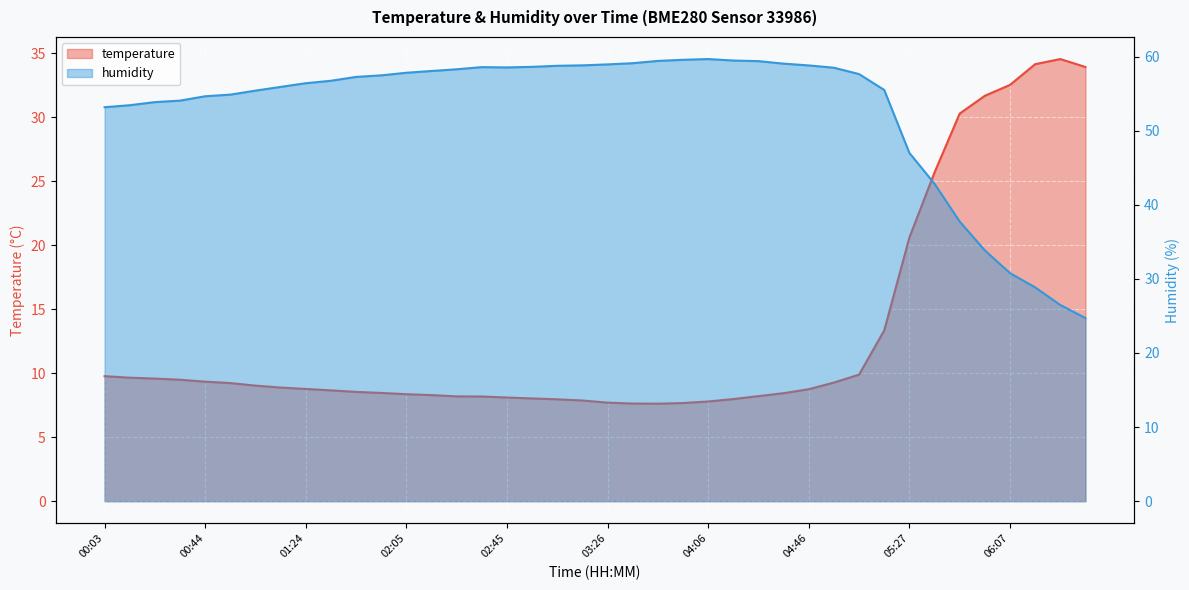

After their last crossing, which series has the higher values: temperature or humidity?

temperature